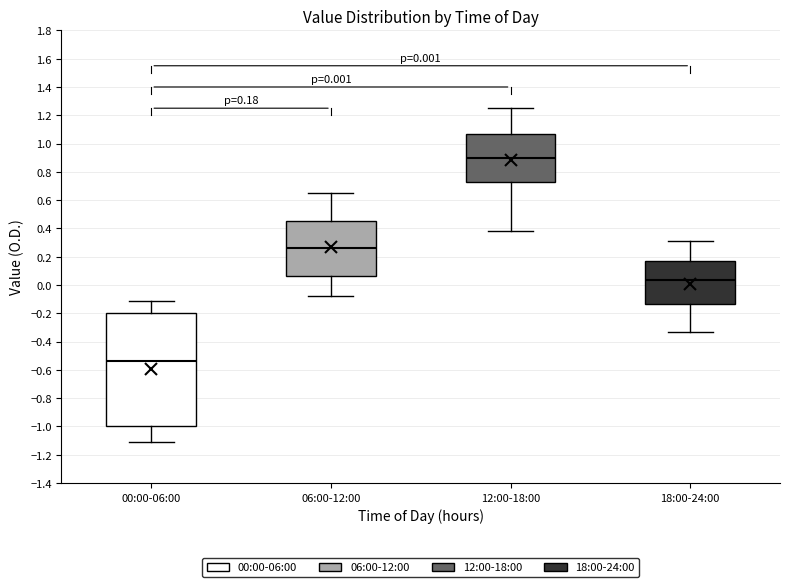

Which box is the tallest, from its lower edge to its upper edge?

00:00-06:00